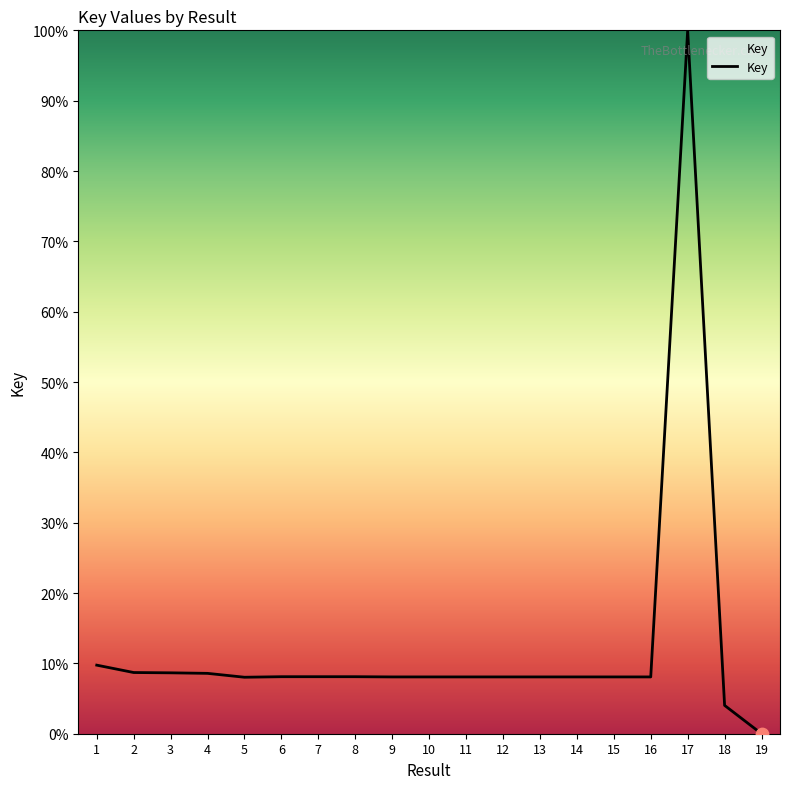

What is the change in value from 5 to 17?

+92.0